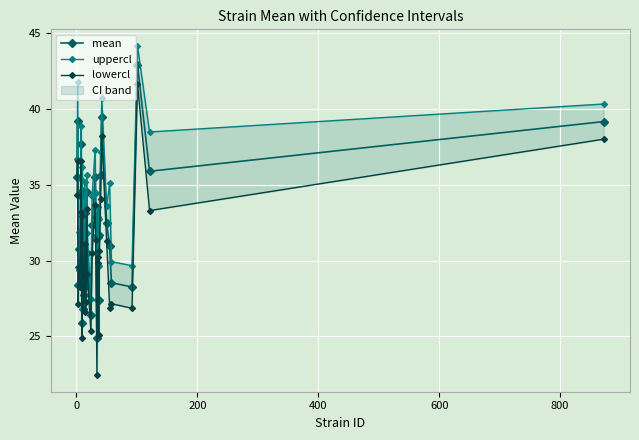

What is the difference between the maximum and second lowest values in the lowercl series?

16.8